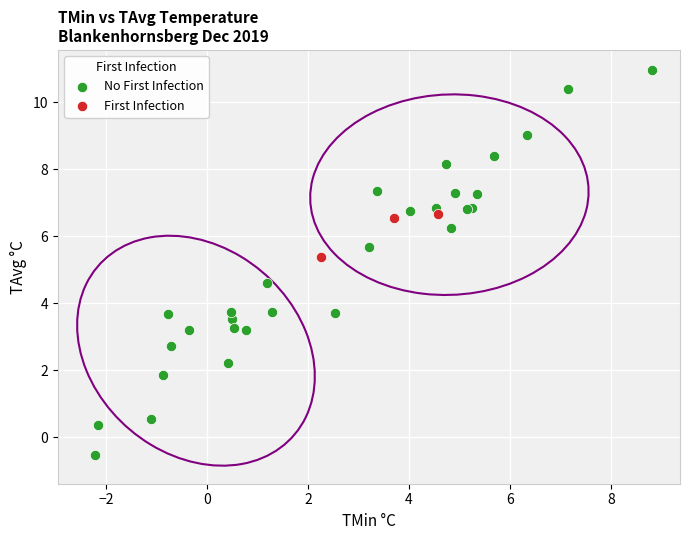

Which series reaches the maximum Y coordinate?

No First Infection